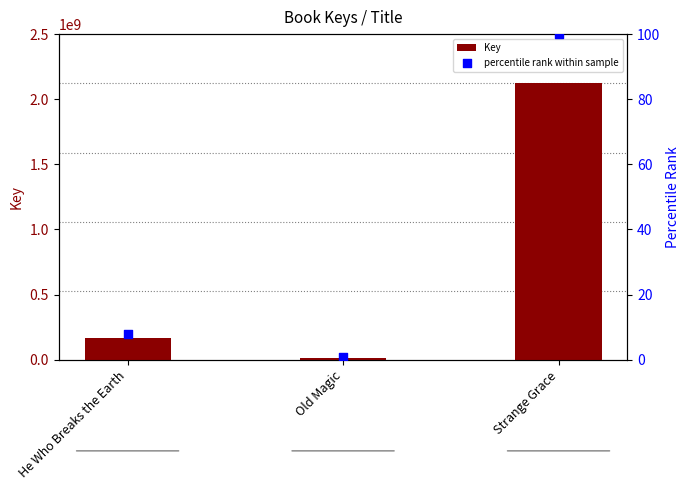

At how many categories does at least one series exceed 1727326440?

1